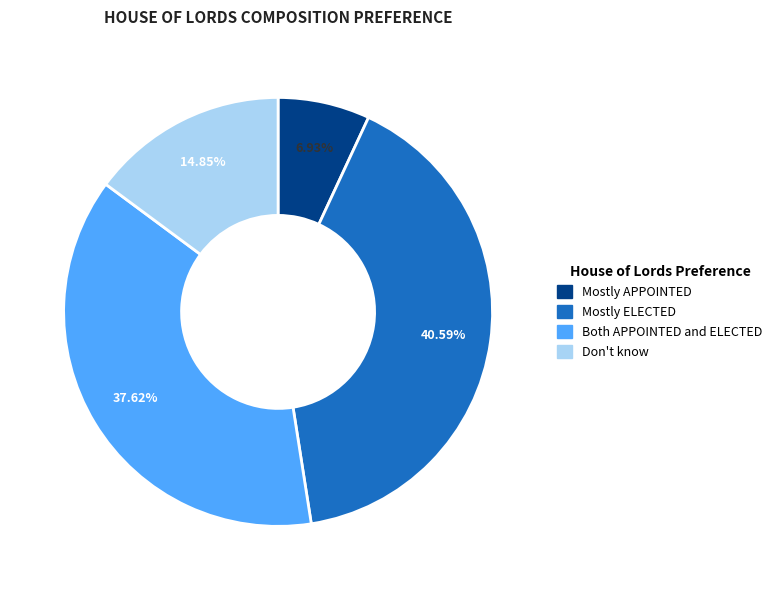

The Mostly APPOINTED slice represents 1% of the pie. True or false?

False